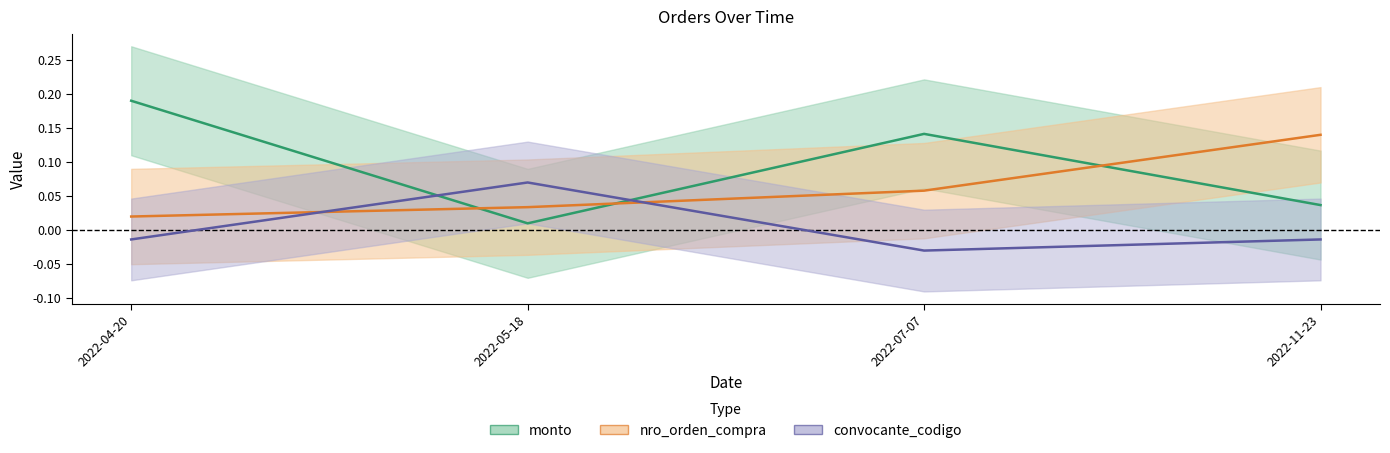

Reading right to left, list all the values displayed in this chart.

monto: 2022-11-23=0.0	2022-07-07=0.1	2022-05-18=0.0	2022-04-20=0.2
nro_orden_compra: 2022-11-23=0.1	2022-07-07=0.1	2022-05-18=0.0	2022-04-20=0.0
convocante_codigo: 2022-11-23=-0.0	2022-07-07=-0.0	2022-05-18=0.1	2022-04-20=-0.0